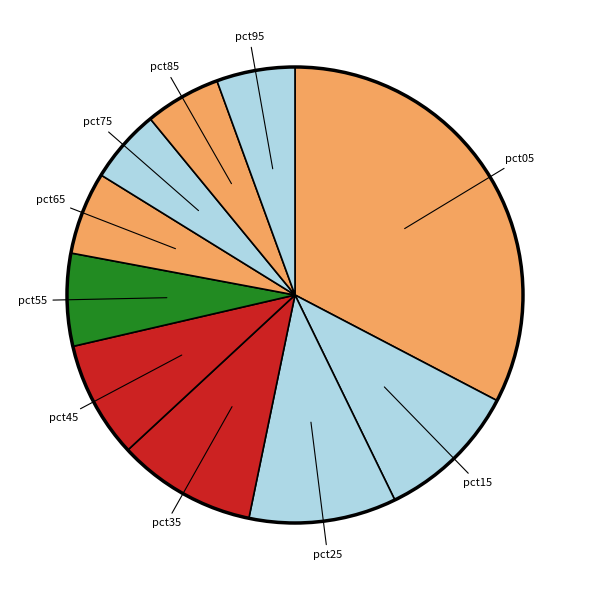

Is there a majority slice in this chart?

No